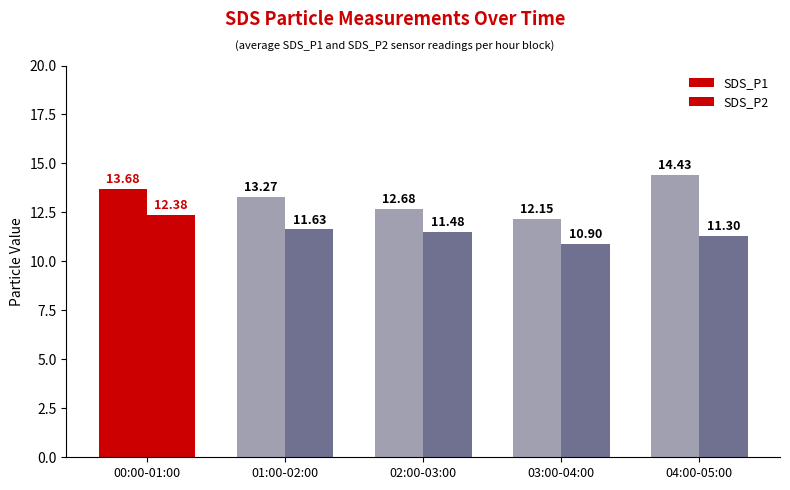

Which series has the widest spread of values?

SDS_P1